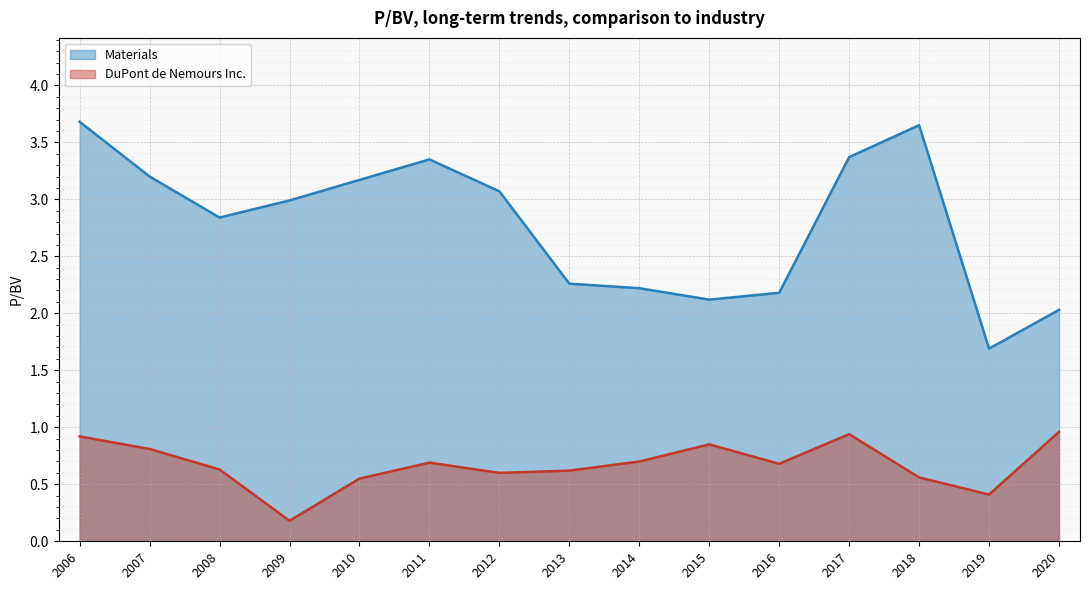

What is the greatest value displayed?

3.7